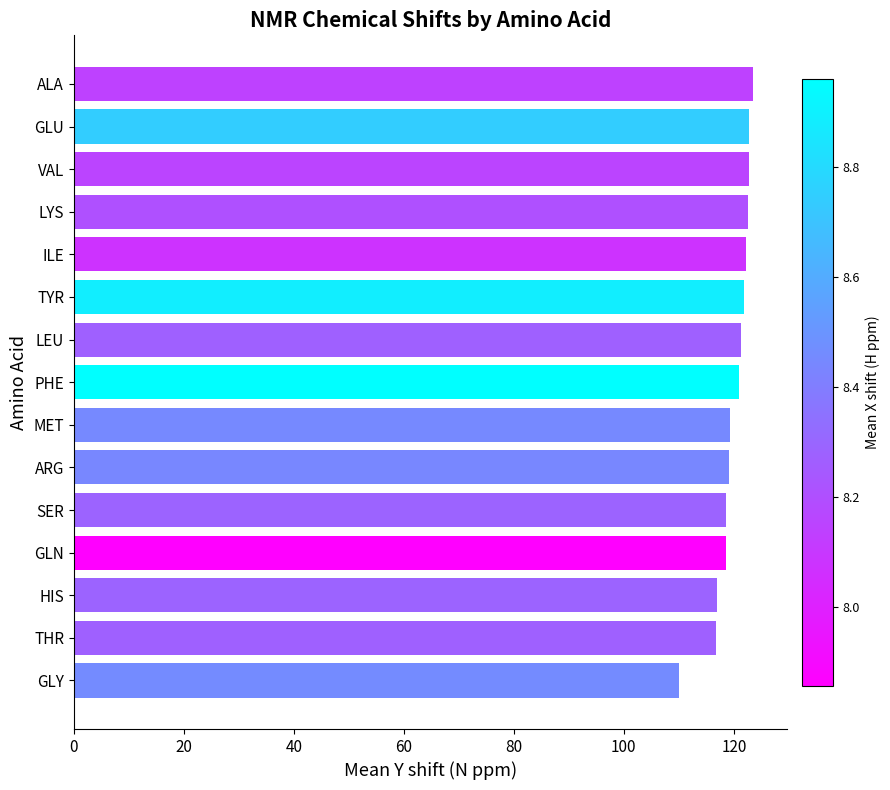

Read the value at GLN.

118.6